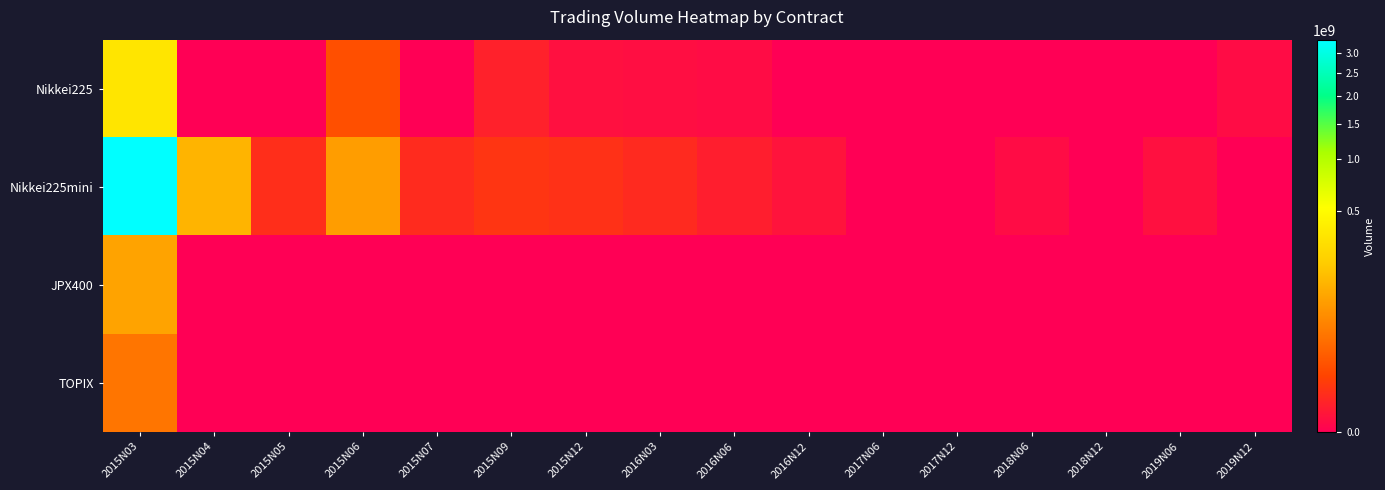

Which series changed the most between 2015N12 and 2018N12?

Nikkei225mini